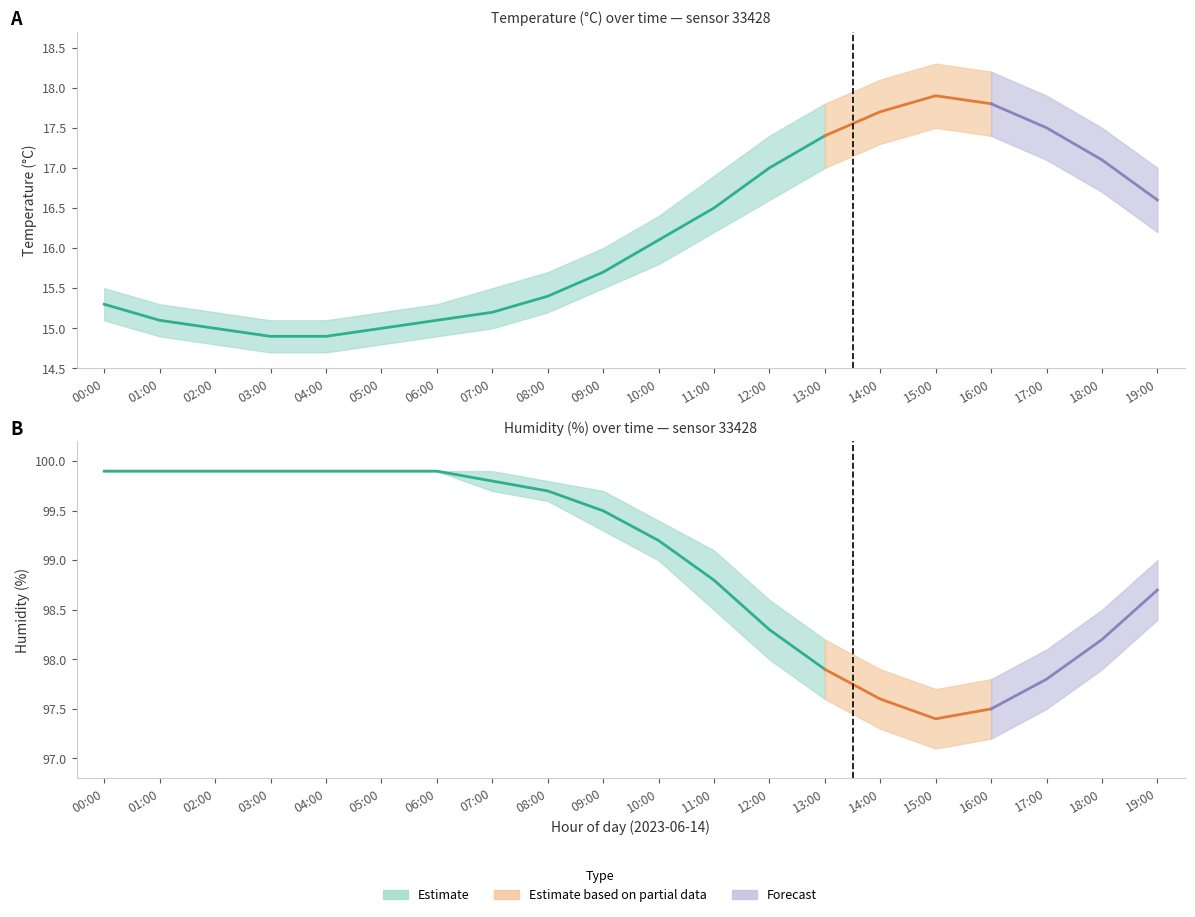

At 08:00, list the series in order from largest to smallest.

humidity_upper, humidity, humidity_lower, temp_upper, temperature, temp_lower